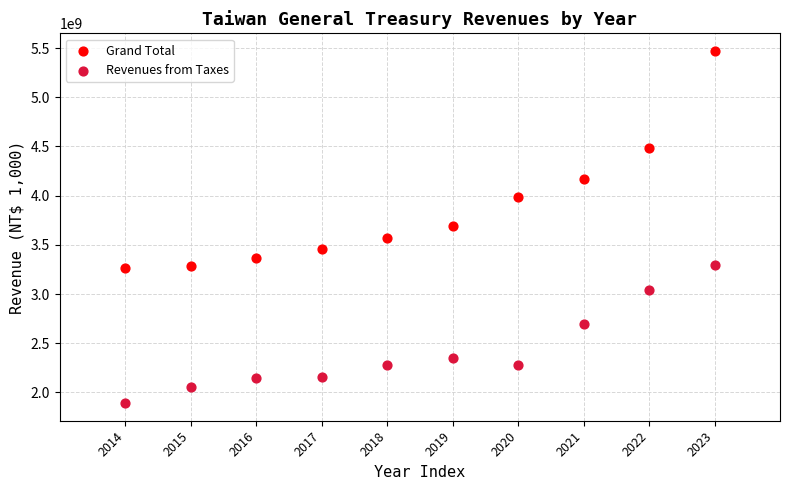

Which series reaches the minimum Y coordinate?

Revenues from Taxes